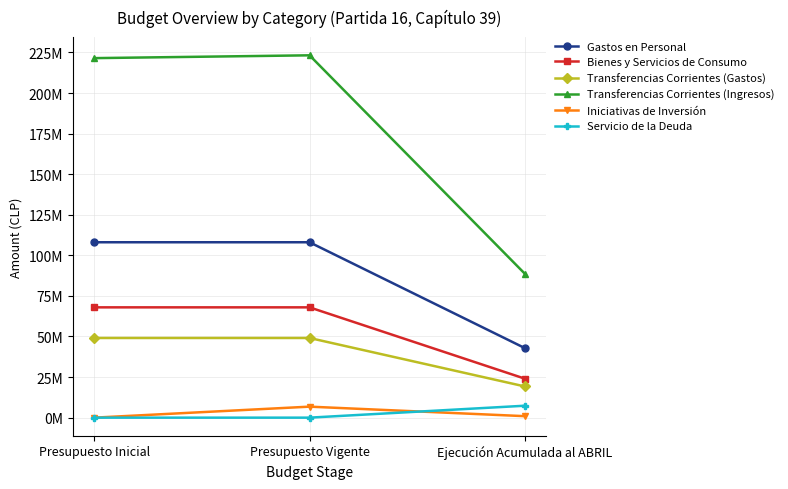

Is this an area chart (filled region under the line)?

No